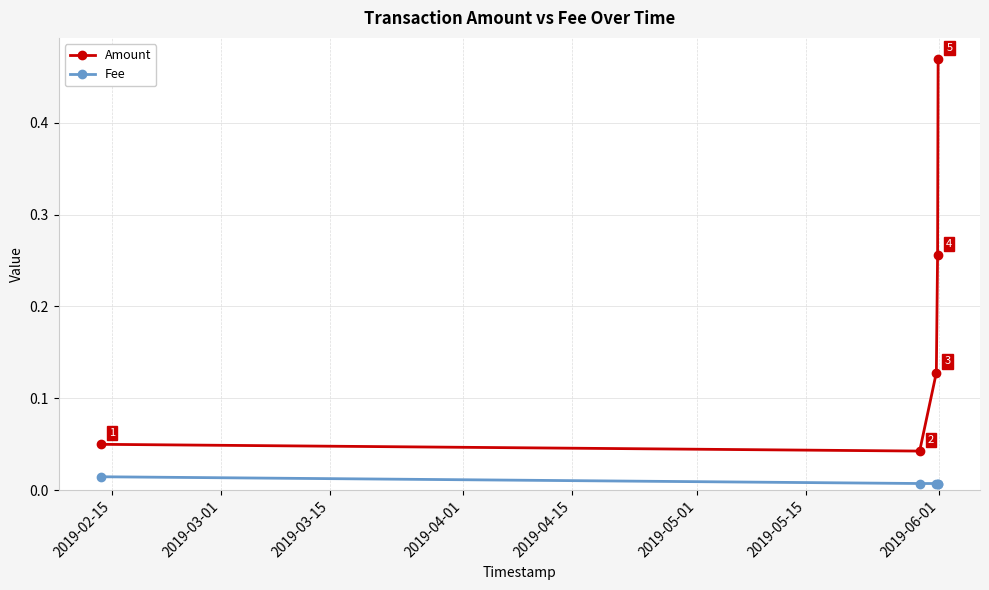

True or false: Amount has more than 1 interior local peaks.

False